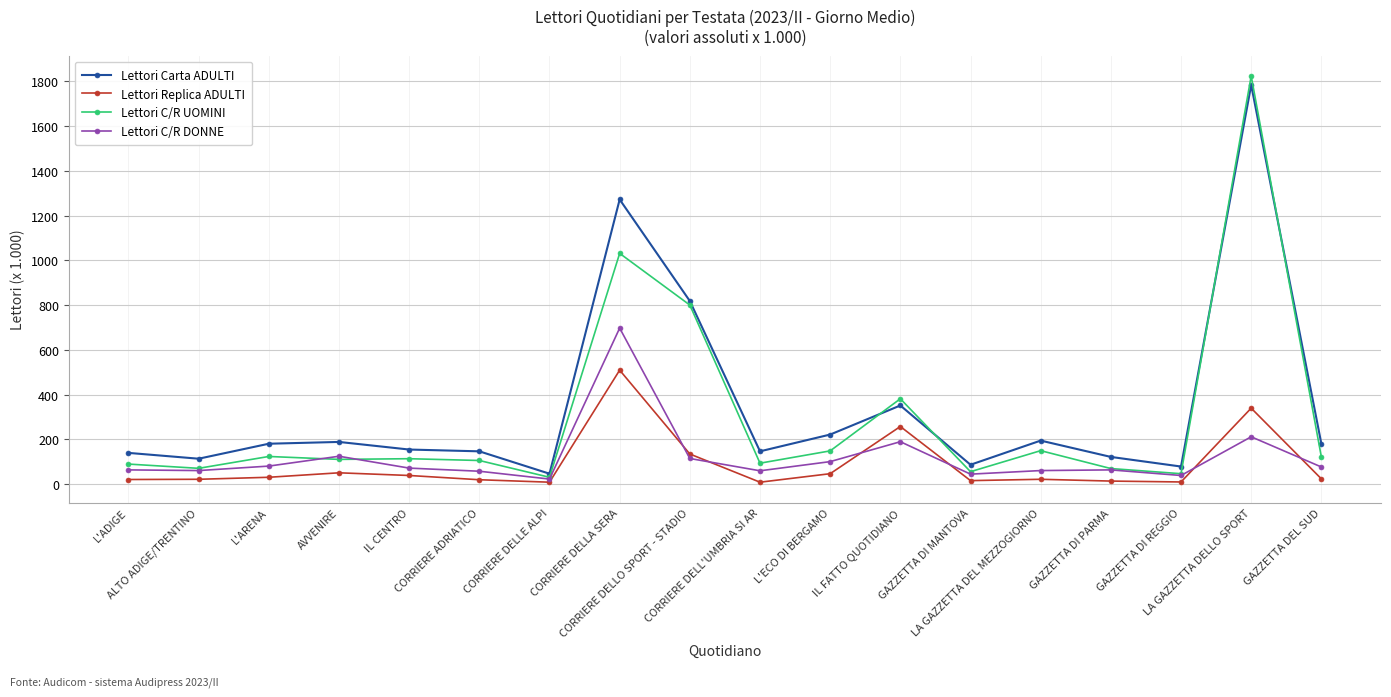

At which label does Lettori C/R DONNE reach its peak?

CORRIERE DELLA SERA